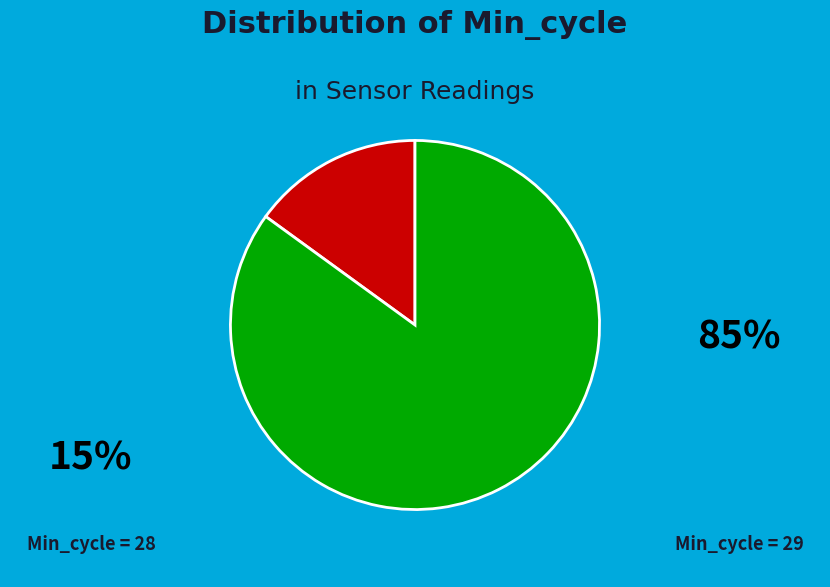

Is there a majority slice in this chart?

Yes